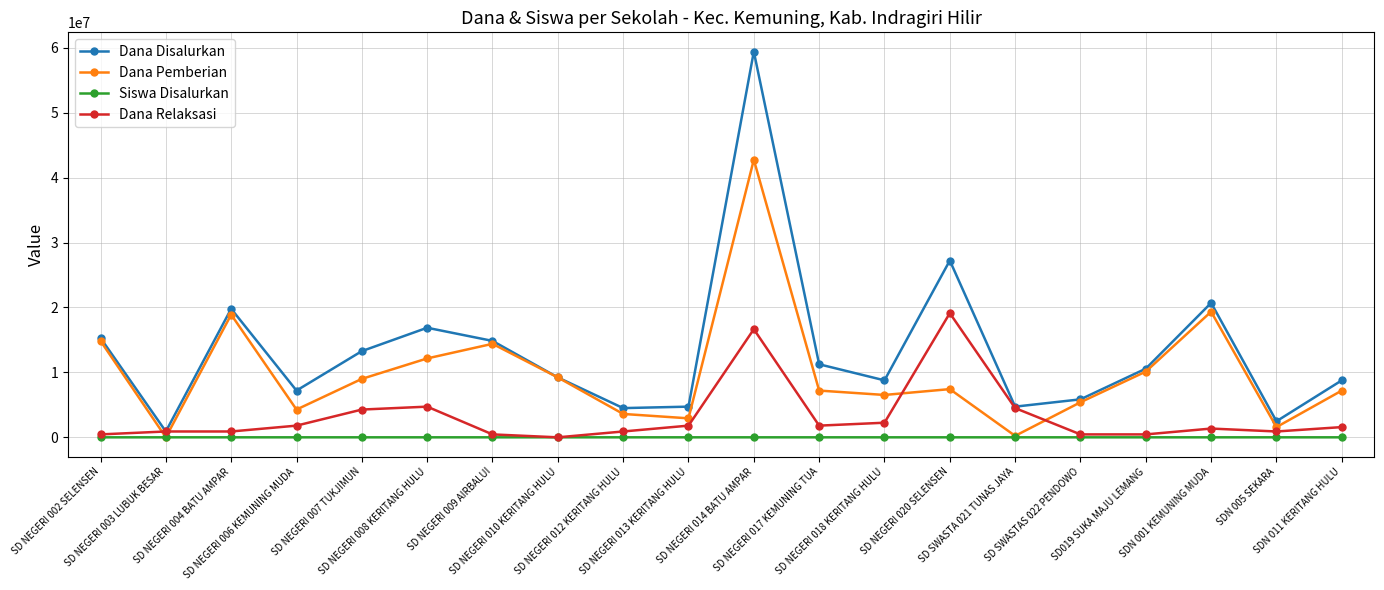

What is the label of the 15th point from the left?

SD SWASTA 021 TUNAS JAYA